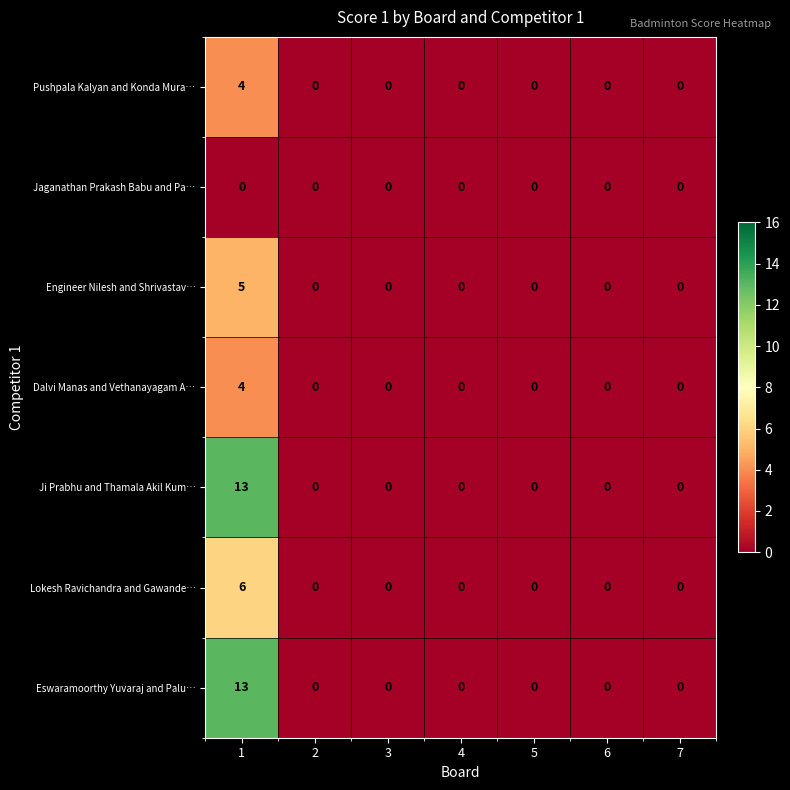

What is the sum of the Ji Prabhu and Thamala Akil Kum… values at 1 and 3?

13